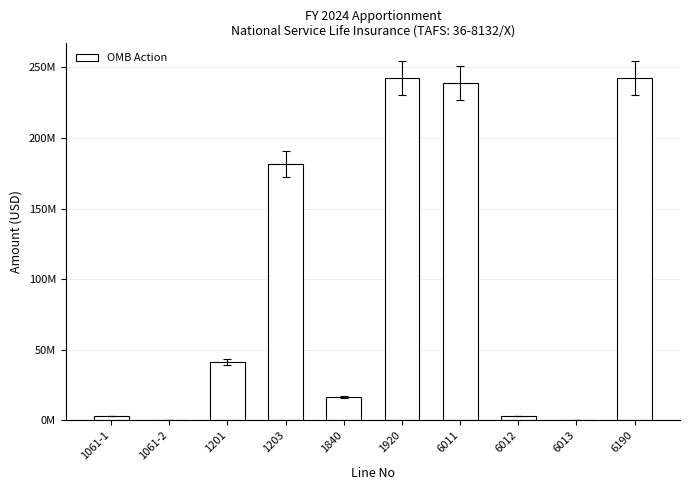

List the labels in order of value, smallest first.

1061-2, 6013, 1061-1, 6012, 1840, 1201, 1203, 6011, 1920, 6190